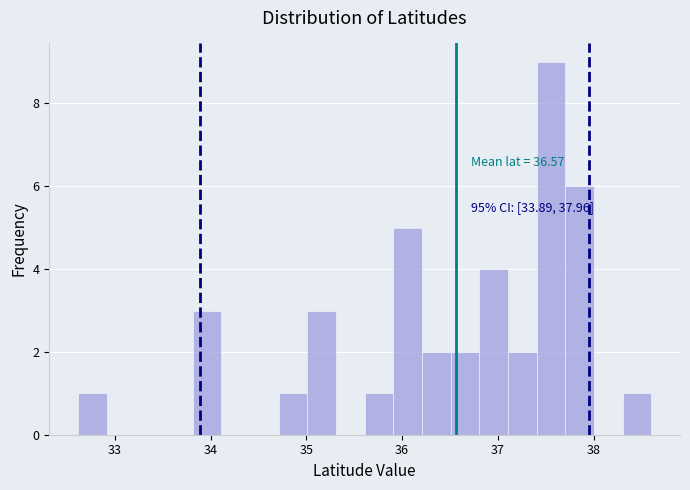

Read against the x-axis, roughly where is the centre of the tallest bar?

37.6